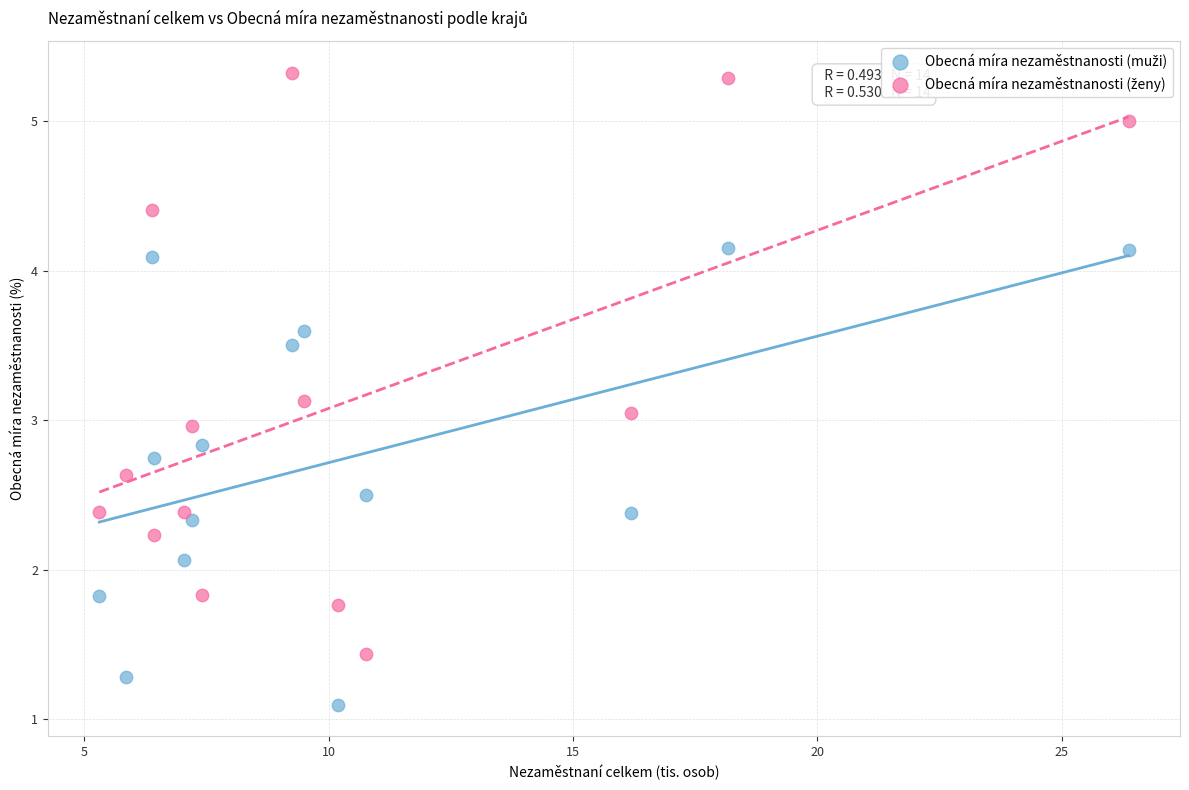

What is the X range (max minus min) for the scatter plot?

21.1